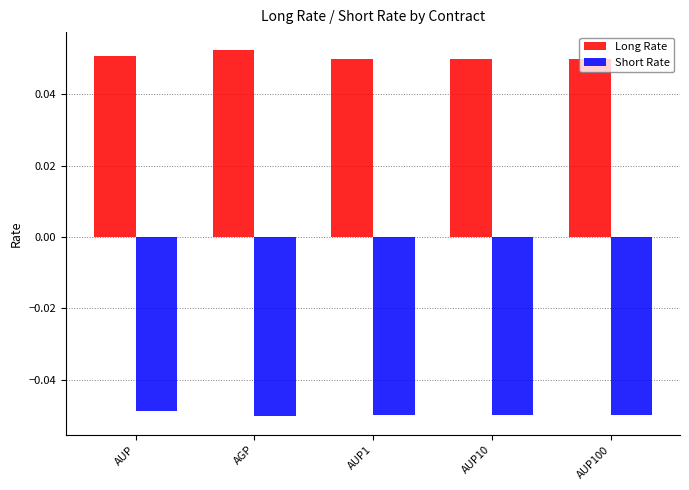

Which series has the largest range (max minus min)?

Long Rate